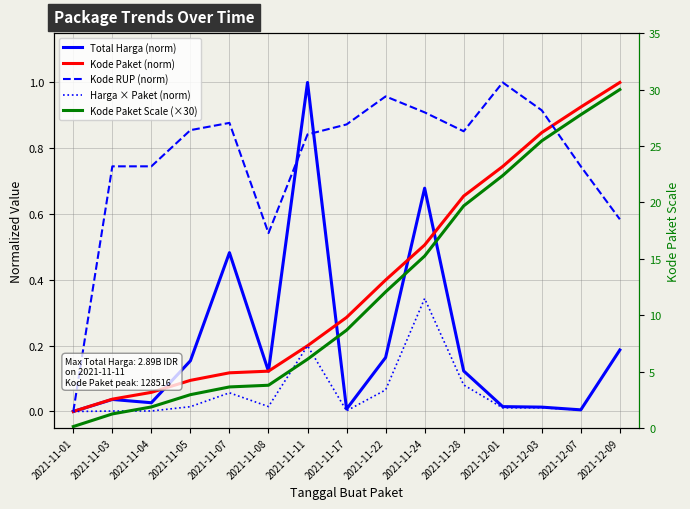

Reading left to right, what are all the values shown in this chart?

Total Harga (norm): 2021-11-01=0.0	2021-11-03=0.0	2021-11-04=0.0	2021-11-05=0.2	2021-11-07=0.5	2021-11-08=0.1	2021-11-11=1.0	2021-11-17=0.0	2021-11-22=0.2	2021-11-24=0.7	2021-11-28=0.1	2021-12-01=0.0	2021-12-03=0.0	2021-12-07=0.0	2021-12-09=0.2
Kode Paket (norm): 2021-11-01=0.0	2021-11-03=0.0	2021-11-04=0.1	2021-11-05=0.1	2021-11-07=0.1	2021-11-08=0.1	2021-11-11=0.2	2021-11-17=0.3	2021-11-22=0.4	2021-11-24=0.5	2021-11-28=0.7	2021-12-01=0.7	2021-12-03=0.8	2021-12-07=0.9	2021-12-09=1.0
Kode RUP (norm): 2021-11-01=0.0	2021-11-03=0.7	2021-11-04=0.7	2021-11-05=0.9	2021-11-07=0.9	2021-11-08=0.5	2021-11-11=0.8	2021-11-17=0.9	2021-11-22=1.0	2021-11-24=0.9	2021-11-28=0.9	2021-12-01=1.0	2021-12-03=0.9	2021-12-07=0.7	2021-12-09=0.6
Harga × Paket (norm): 2021-11-01=0.0	2021-11-03=0.0	2021-11-04=0.0	2021-11-05=0.0	2021-11-07=0.1	2021-11-08=0.0	2021-11-11=0.2	2021-11-17=0.0	2021-11-22=0.1	2021-11-24=0.3	2021-11-28=0.1	2021-12-01=0.0	2021-12-03=0.0	2021-12-07=0.0	2021-12-09=0.2
Kode Paket Scale (×30): 2021-11-01=0.1	2021-11-03=1.2	2021-11-04=1.9	2021-11-05=2.9	2021-11-07=3.6	2021-11-08=3.8	2021-11-11=6.1	2021-11-17=8.7	2021-11-22=12.1	2021-11-24=15.2	2021-11-28=19.7	2021-12-01=22.4	2021-12-03=25.4	2021-12-07=27.8	2021-12-09=30.0